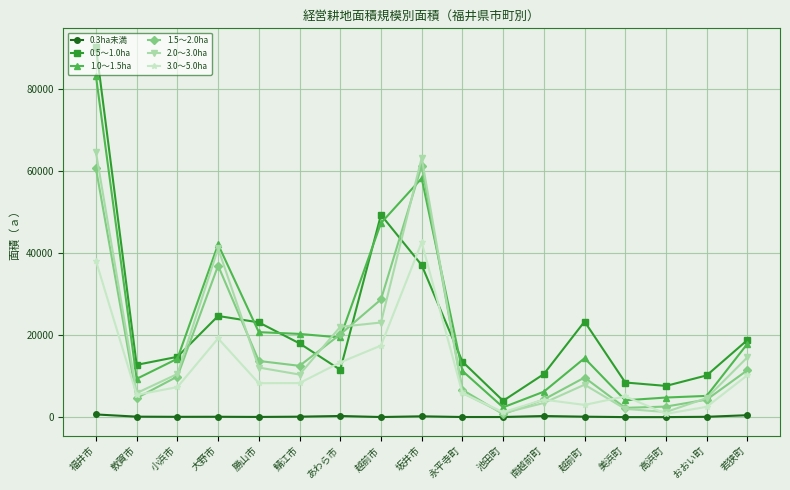

How many values in the 2.0～3.0ha series are below 10373?

8